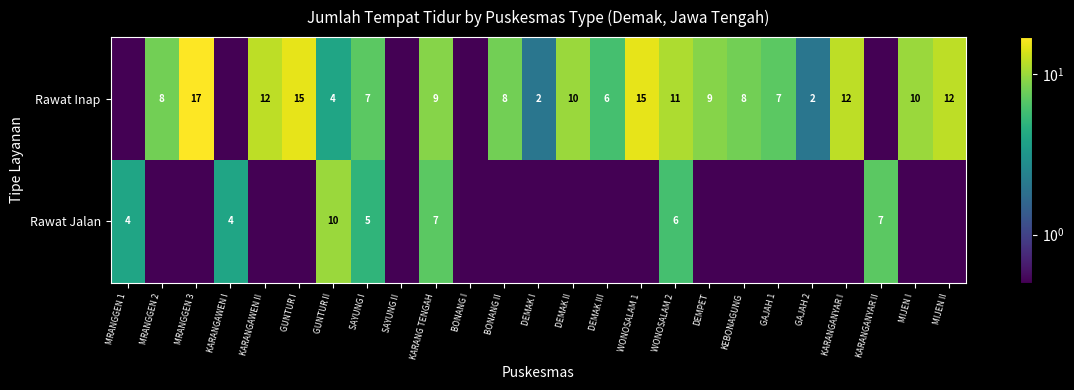

Rank the series at KARANG TENGAH from highest to lowest value.

Rawat Inap, Rawat Jalan